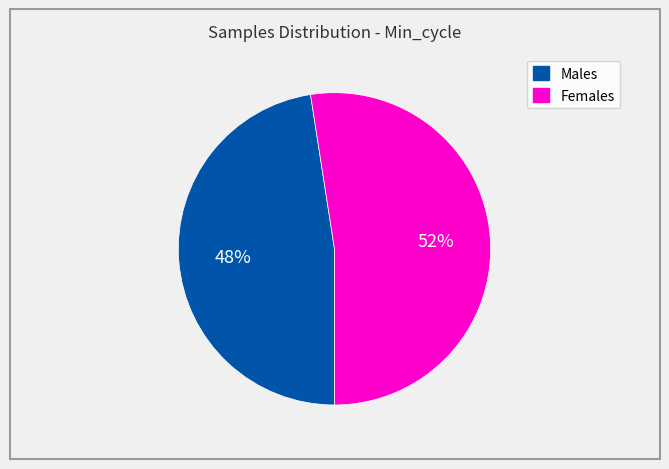

To the nearest percent, what portion does Females represent?

52%